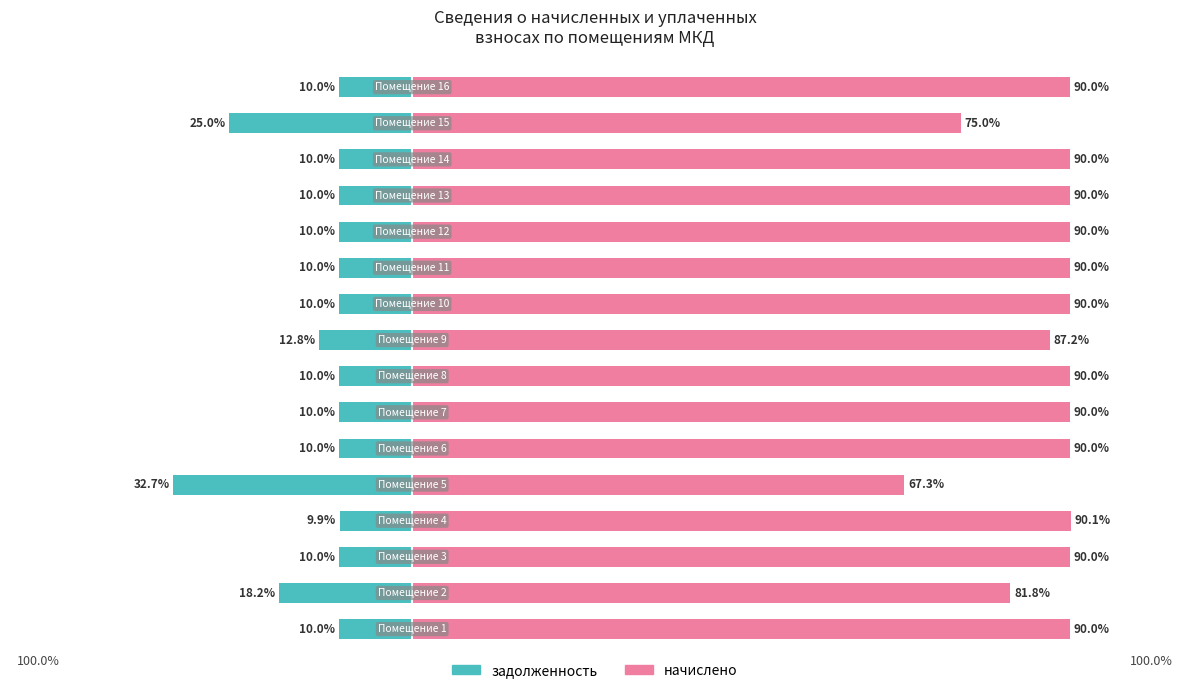

What is the value of the начислено bar at the 3rd from the left?

90.0